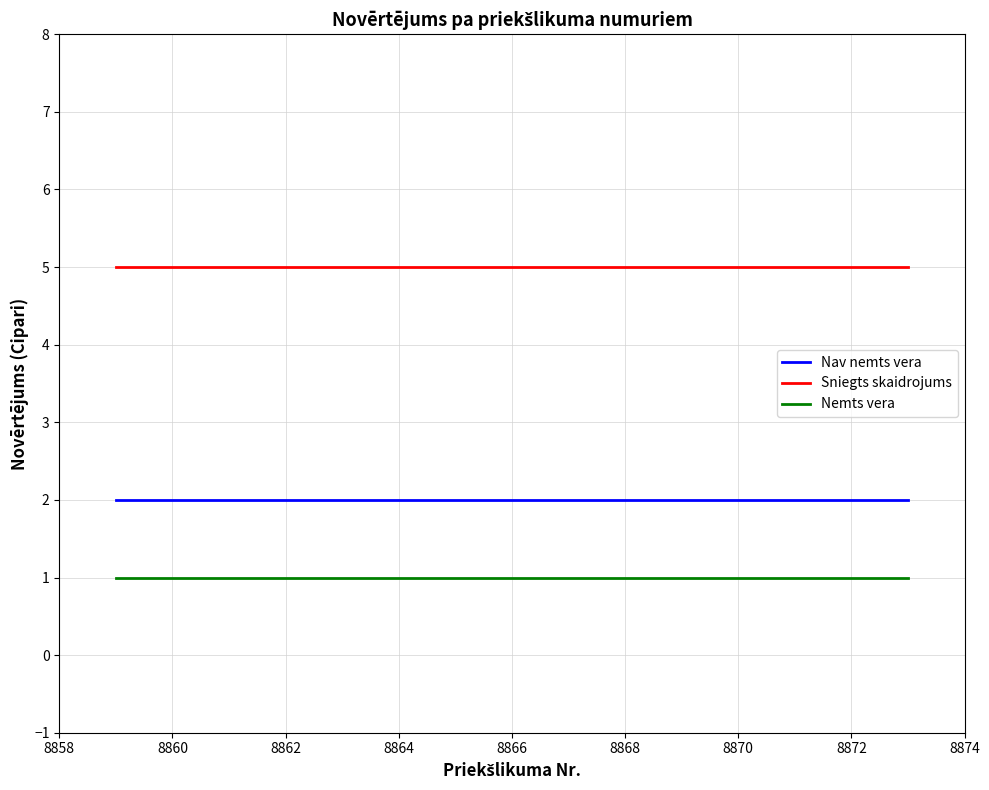

Rank the series by their average value, from highest to lowest.

Sniegts skaidrojums, Nav nemts vera, Nemts vera